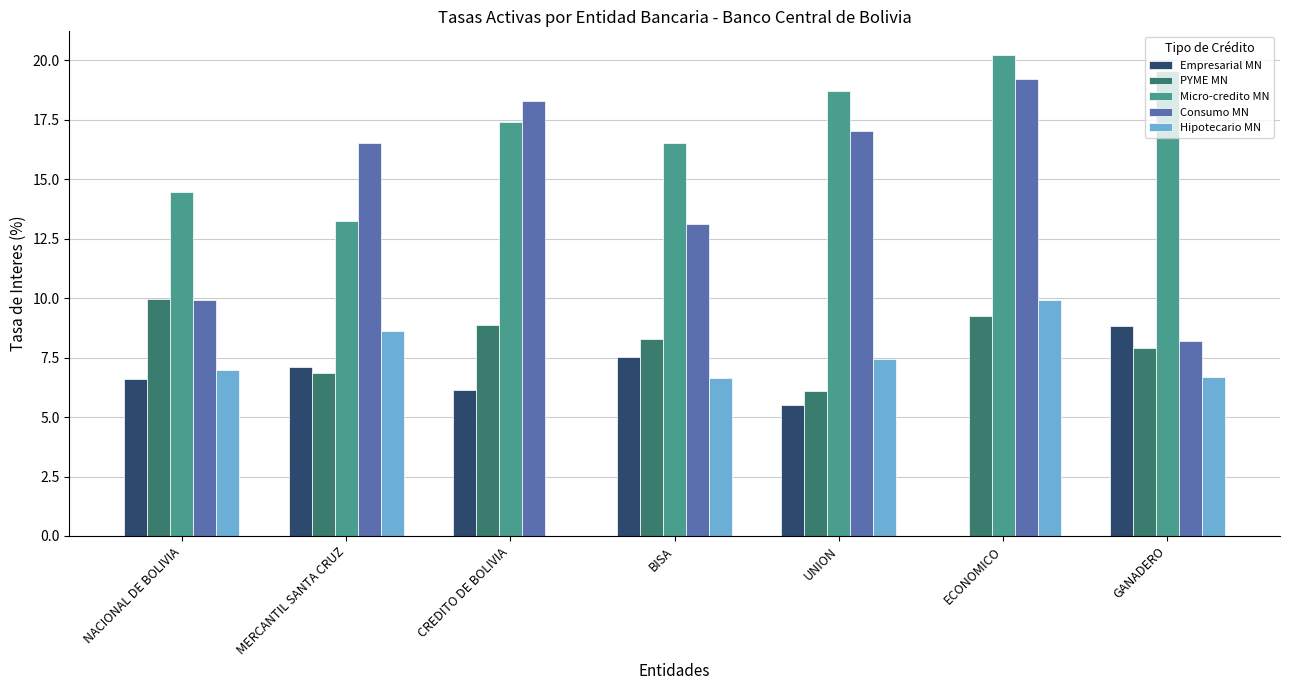

Which series has the largest total across all categories?

Micro-credito MN